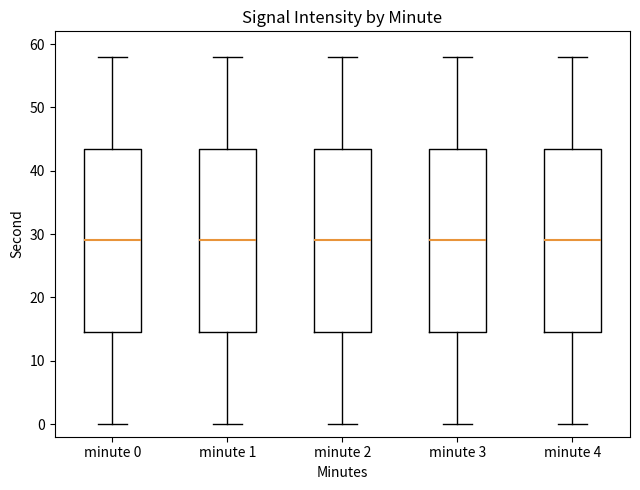

Reading left to right, read every box against the y-axis: the position of its median line, the range the box covers, and the ends of its whiskers. The values are not printed on the chart, so give them approximately, as read against the axis.

minute 0: median 29, box 15 to 44, whiskers 0 to 58
minute 1: median 29, box 15 to 44, whiskers 0 to 58
minute 2: median 29, box 15 to 44, whiskers 0 to 58
minute 3: median 29, box 15 to 44, whiskers 0 to 58
minute 4: median 29, box 15 to 44, whiskers 0 to 58